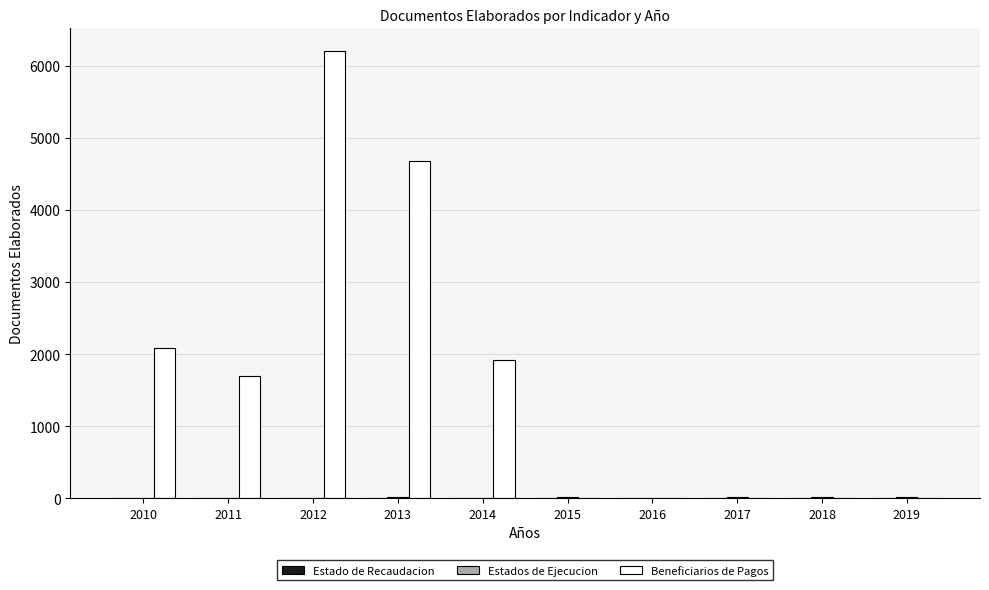

At which category is the sum across all series the highest?

2012